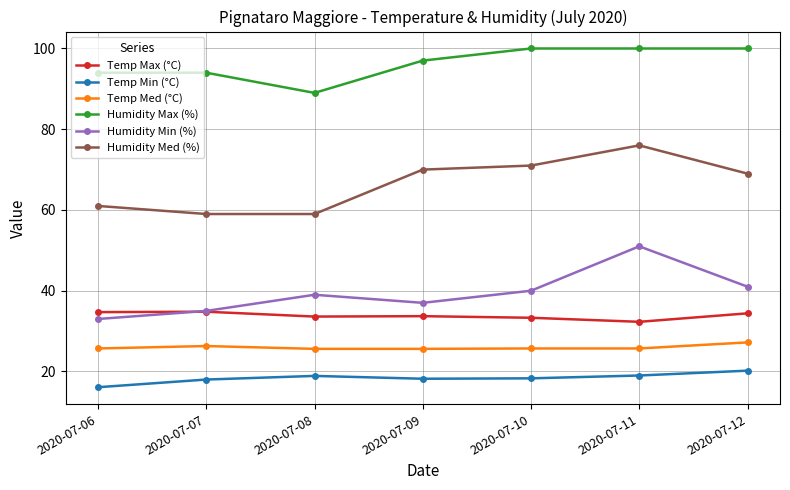

Count the Temp Max (°C) values in the range 33 to 34.

3